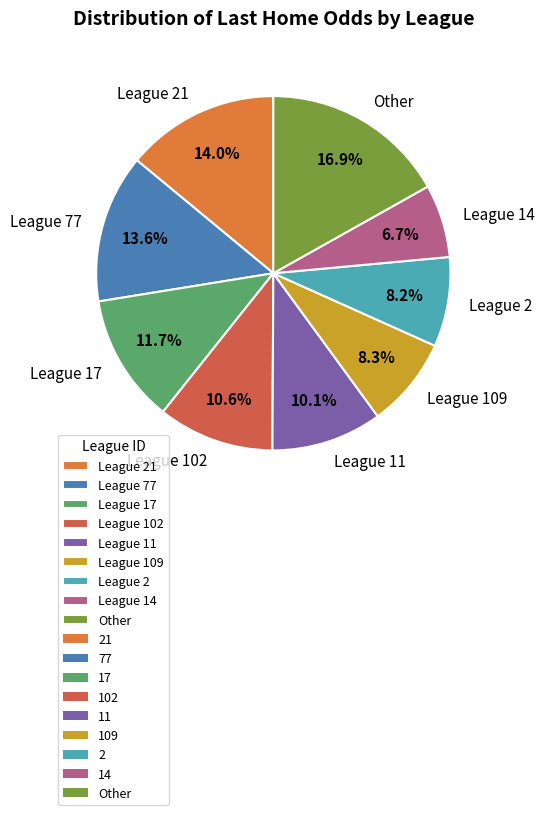

What is the ratio of the value at League 21 to the value at League 14?

2.1